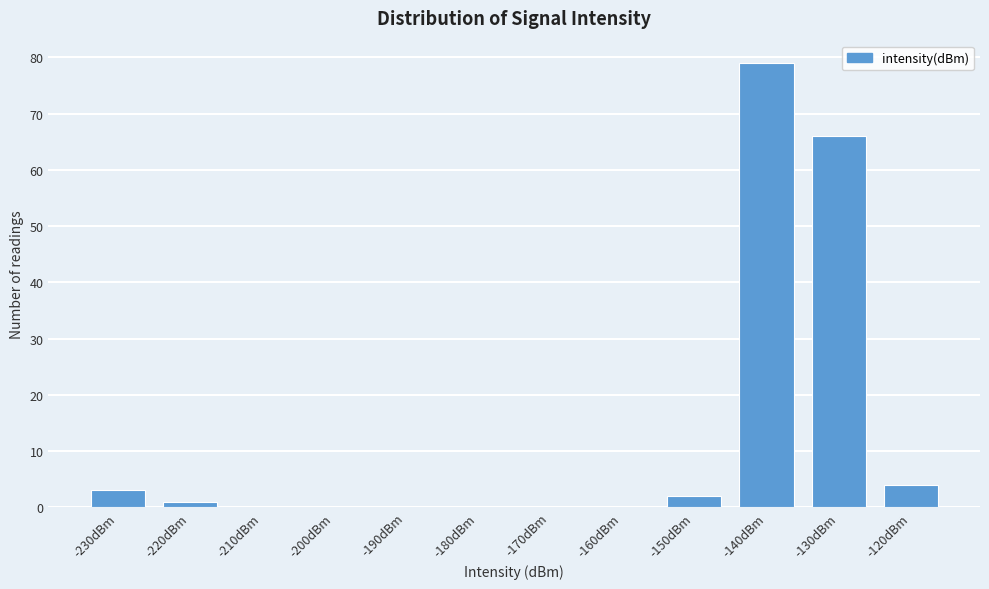

Reading right to left, extract all data points from this chart.

-120dBm=4	-130dBm=66	-140dBm=79	-150dBm=2	-160dBm=0	-170dBm=0	-180dBm=0	-190dBm=0	-200dBm=0	-210dBm=0	-220dBm=1	-230dBm=3